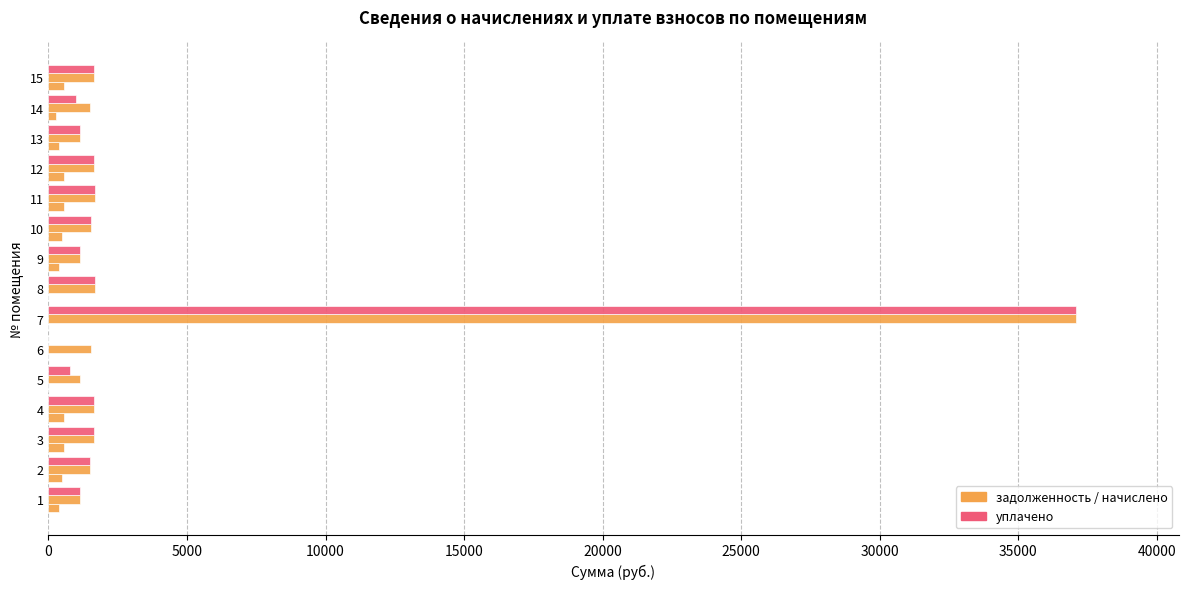

The уплачено series shows 1662.8 at 12. True or false?

True